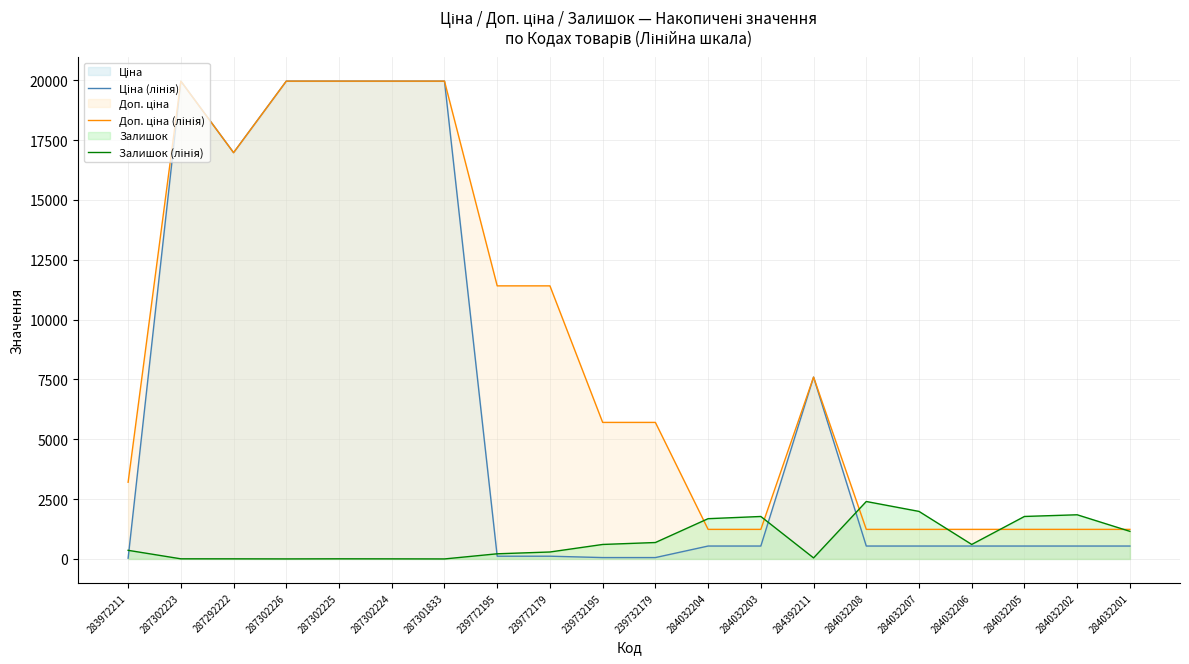

Reading left to right, extract all data points from this chart.

Ціна (лінія): 32.0	19964.2	16976.3	19964.2	19964.2	19964.2	19964.2	114.1	114.1	57.0	57.0	539.0	539.0	7596.5	539.0	539.0	539.0	539.0	539.0	539.0
Доп. ціна (лінія): 3205.0	19964.2	16976.3	19964.2	19964.2	19964.2	19964.2	11410.0	11410.0	5705.0	5705.0	1235.4	1235.4	7596.5	1235.4	1235.4	1235.4	1235.4	1235.4	1235.4
Залишок (лінія): 360.0	5.0	4.0	1.0	5.0	3.0	0.0	215.0	290.0	605.0	686.0	1682.0	1774.0	43.0	2400.0	1986.0	605.0	1775.0	1845.0	1153.0